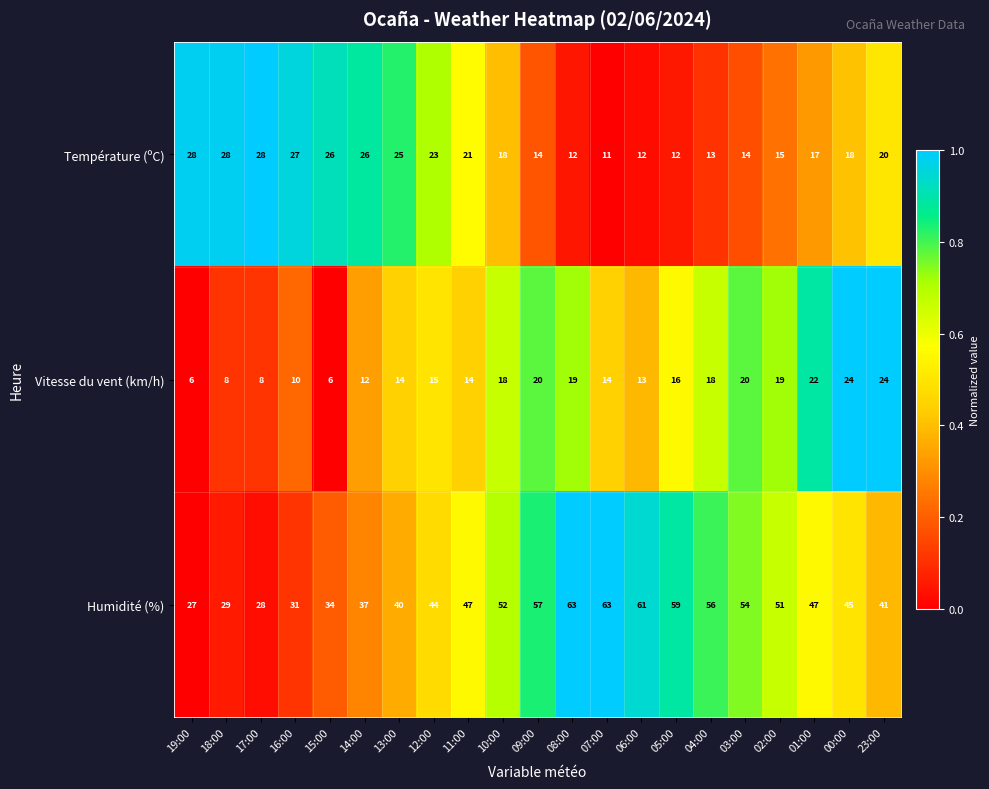

What is the difference between the highest and lowest values at 14:00?

25